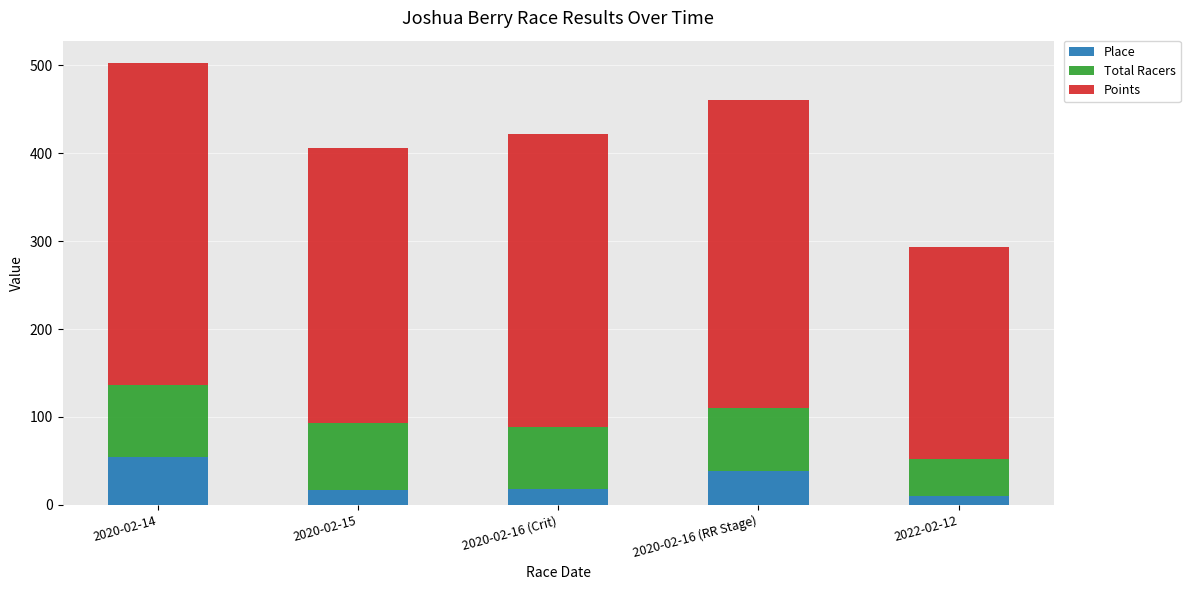

Is it true that Place equals 67.6 at 2020-02-16 (RR Stage)?

False